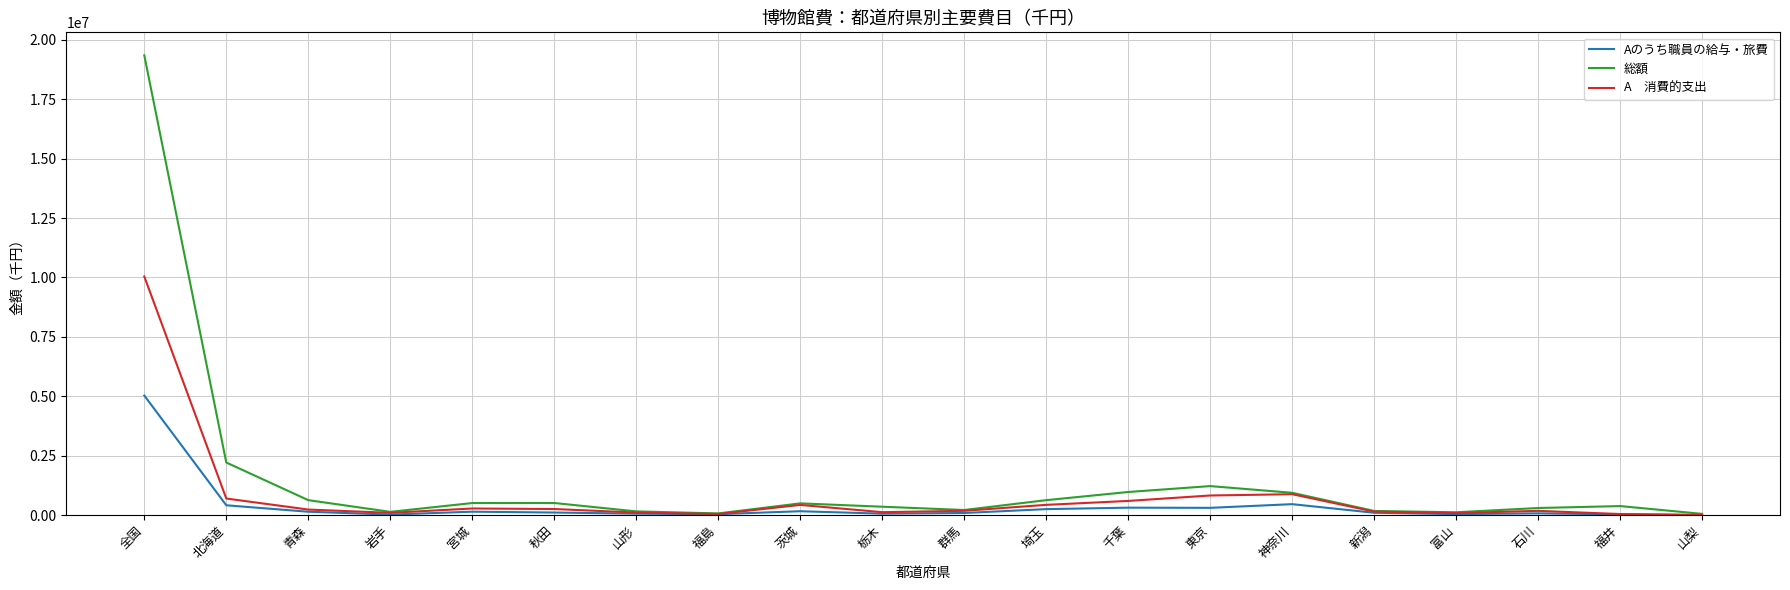

At which category is the sum across all series the highest?

全国